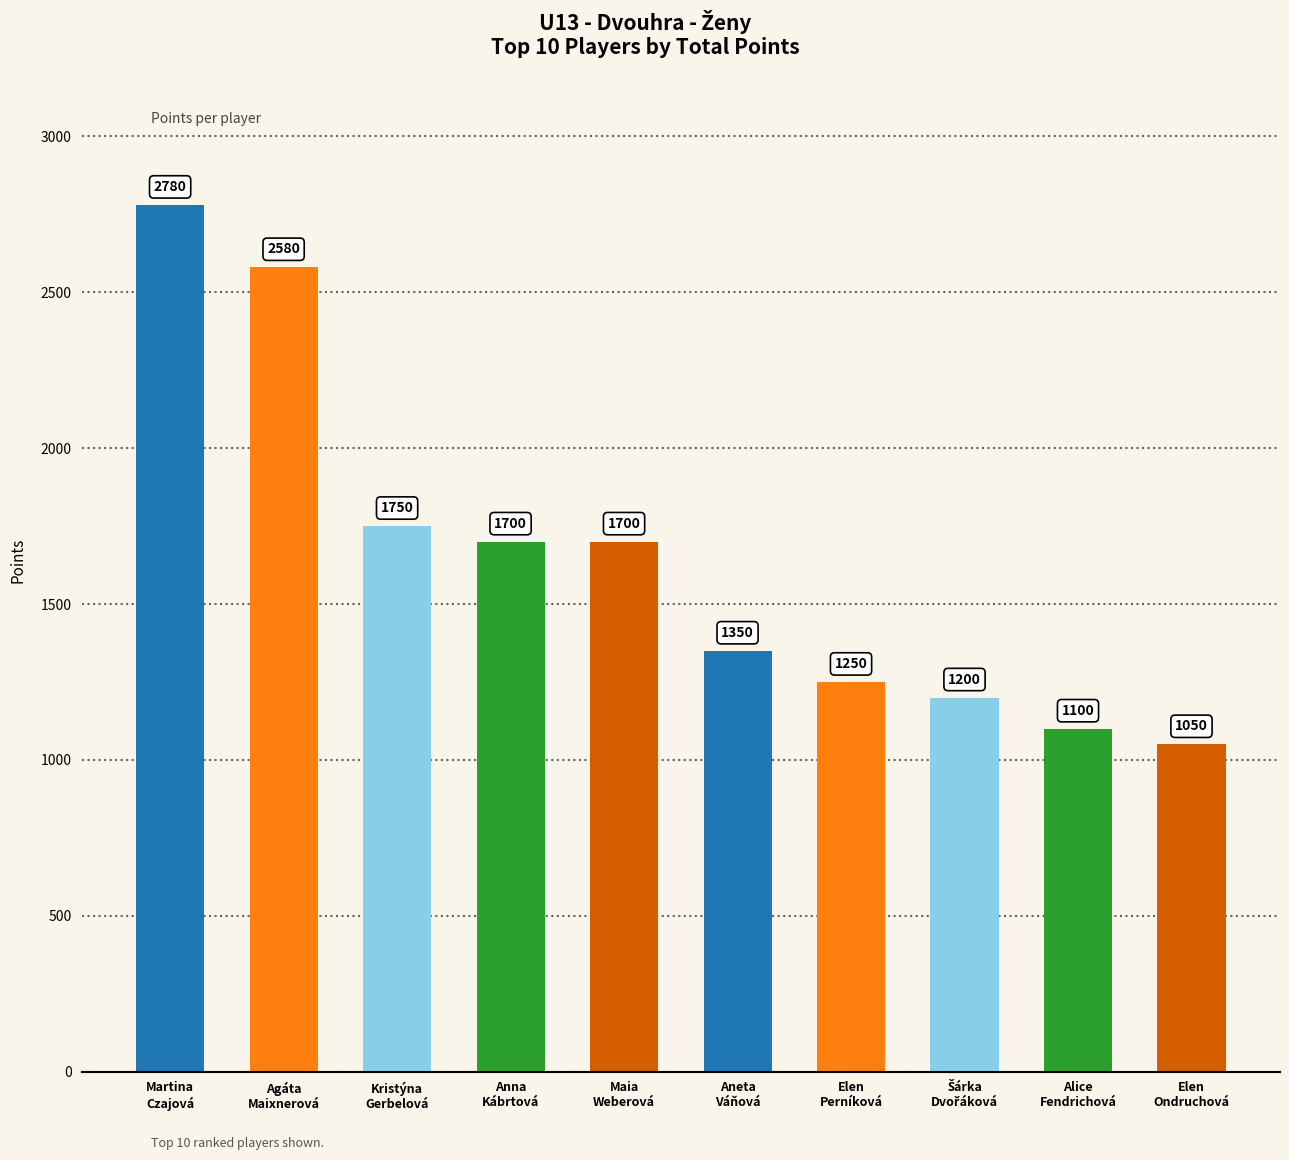

Reading left to right, list all the values displayed in this chart.

2780	2580	1750	1700	1700	1350	1250	1200	1100	1050